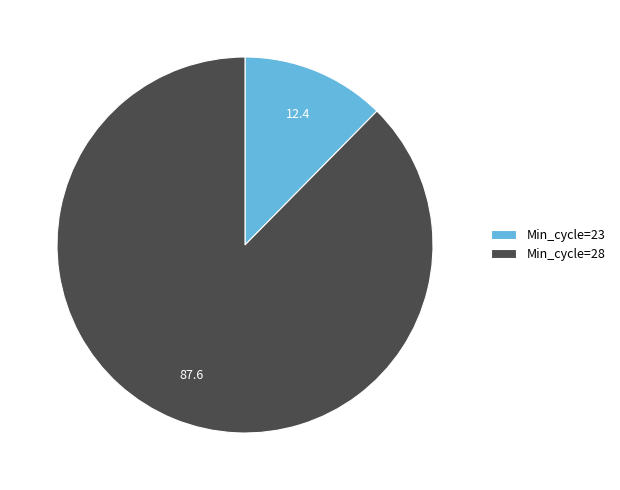

Is it true that Min_cycle=23 is 12% of the pie?

True